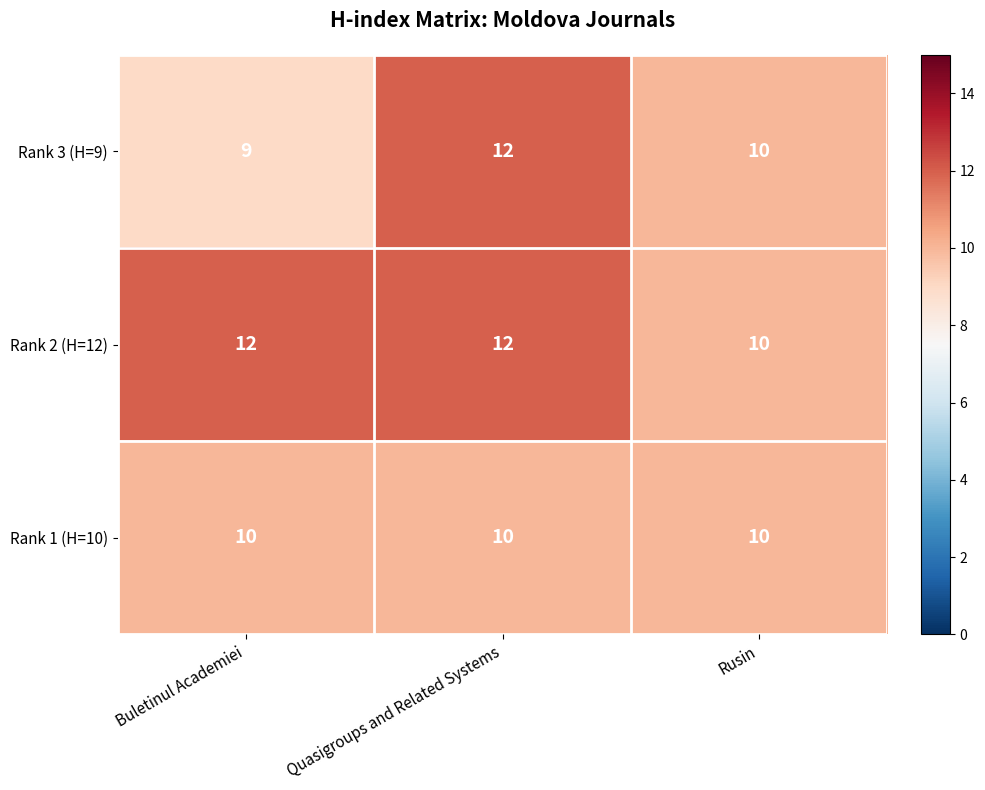

At which category does the chart reach its minimum across all series?

Buletinul Academiei